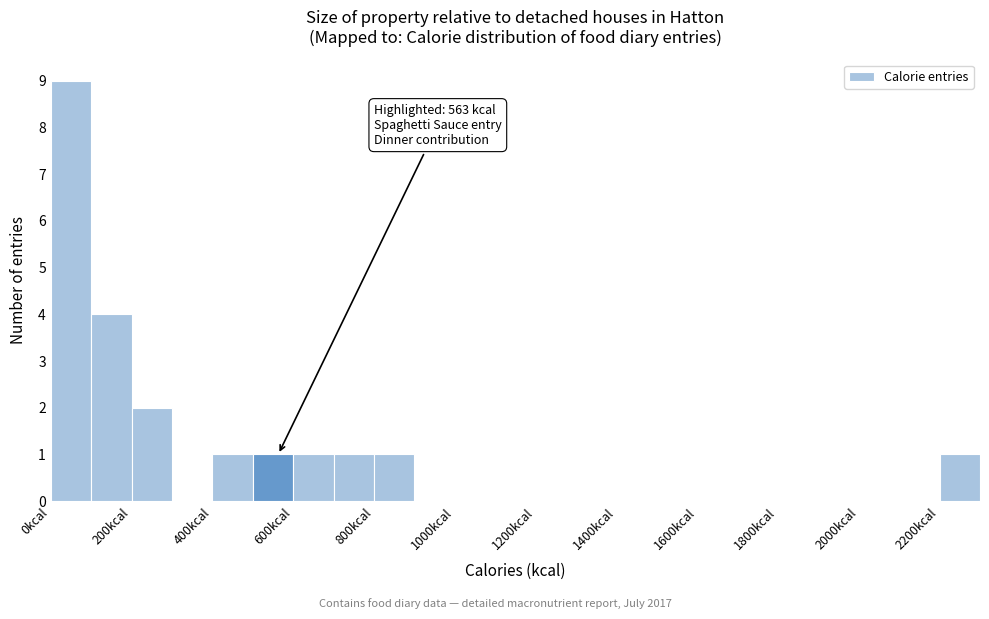

Over which range of the x-axis is the bar tallest?

0 to 100